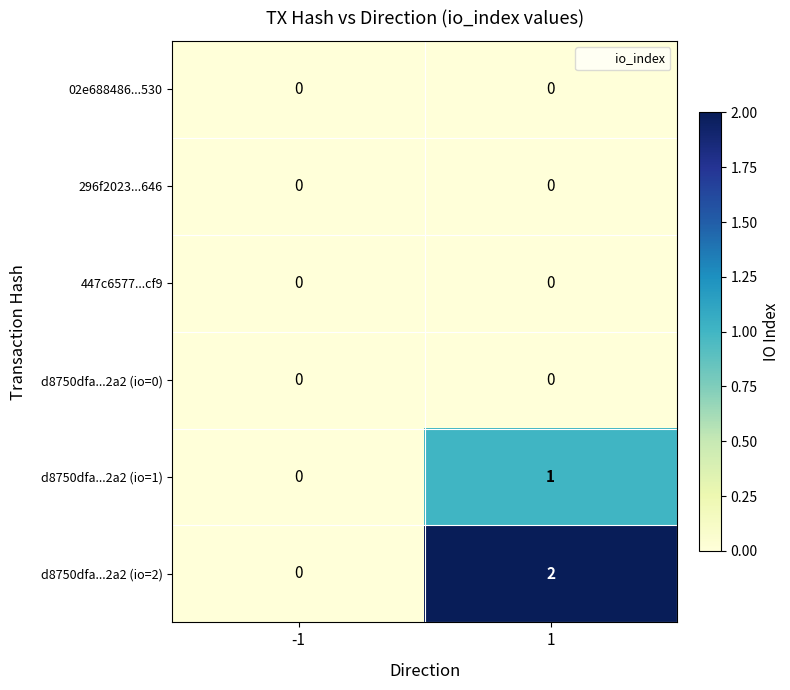

What is the difference between the highest and lowest values at 1?

2